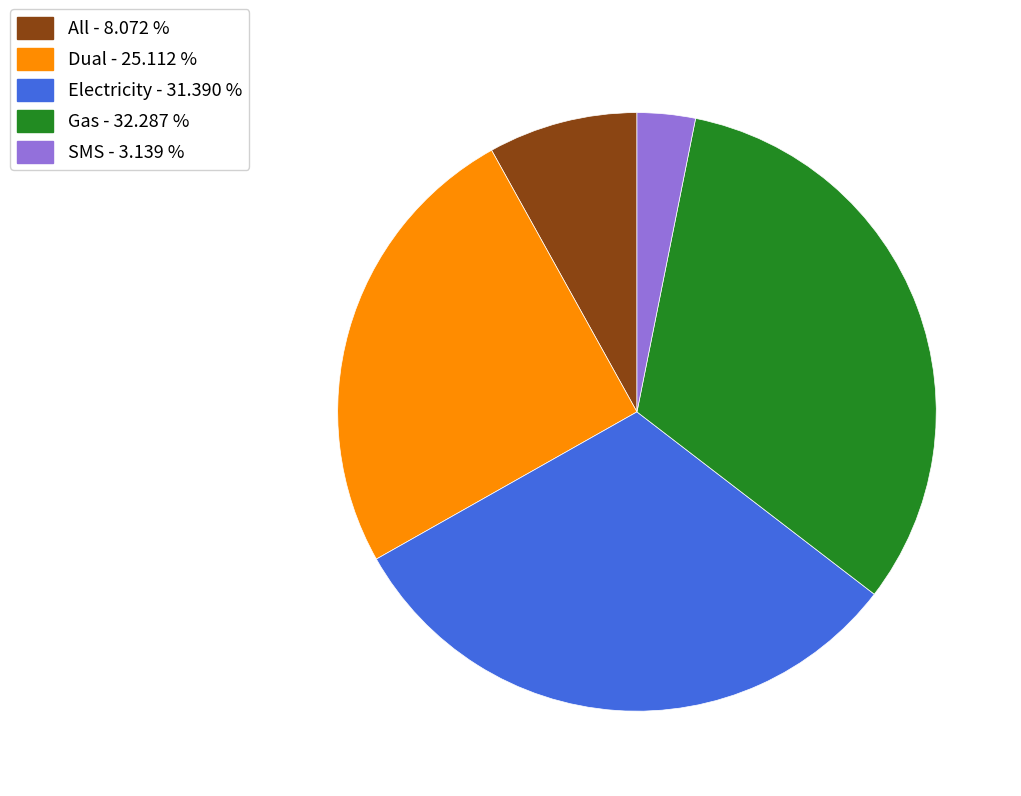

How many segments does this pie chart have?

5